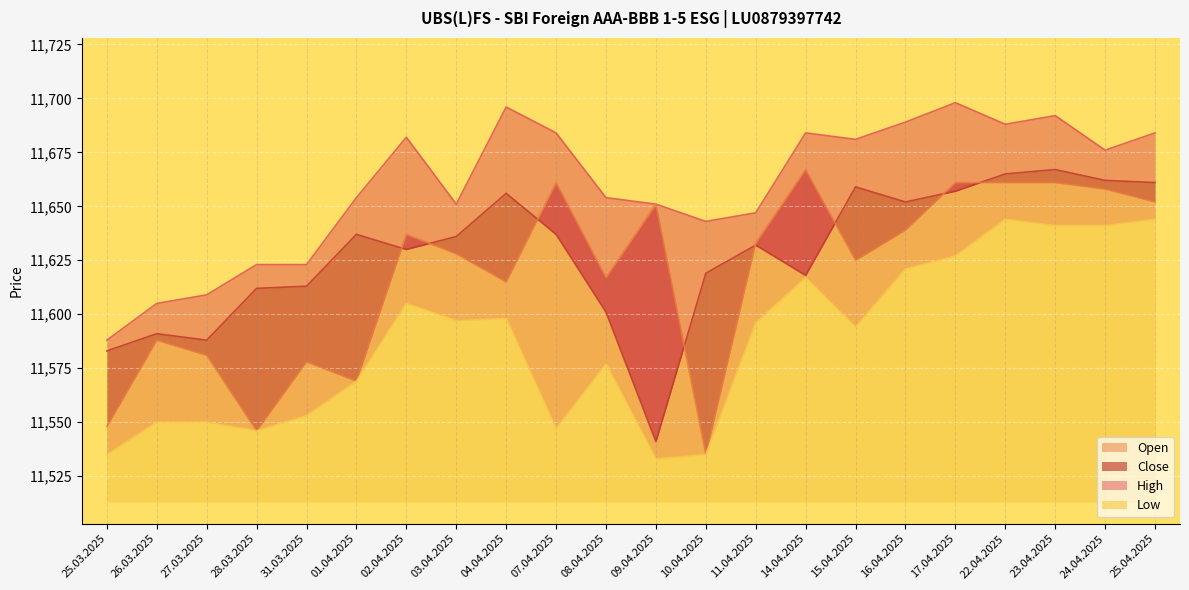

Which series has the widest spread of values?

Open